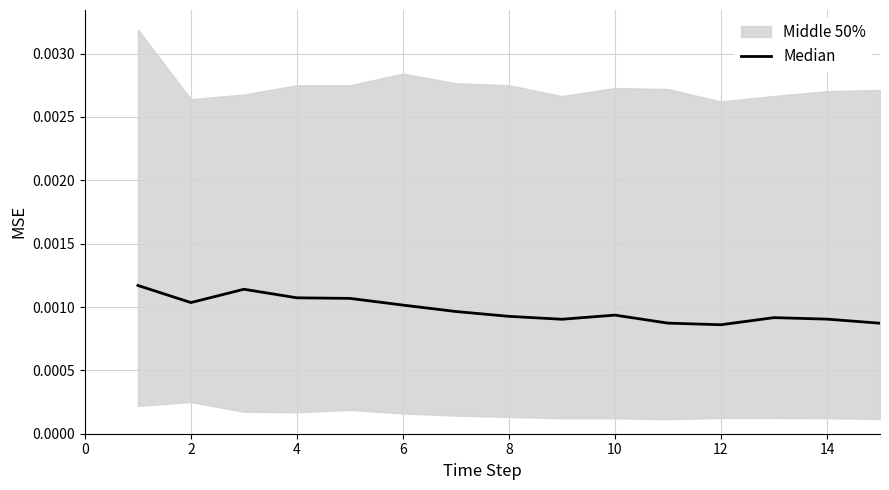

How many interior local peaks (higher than both neighbors) does the data have?

3